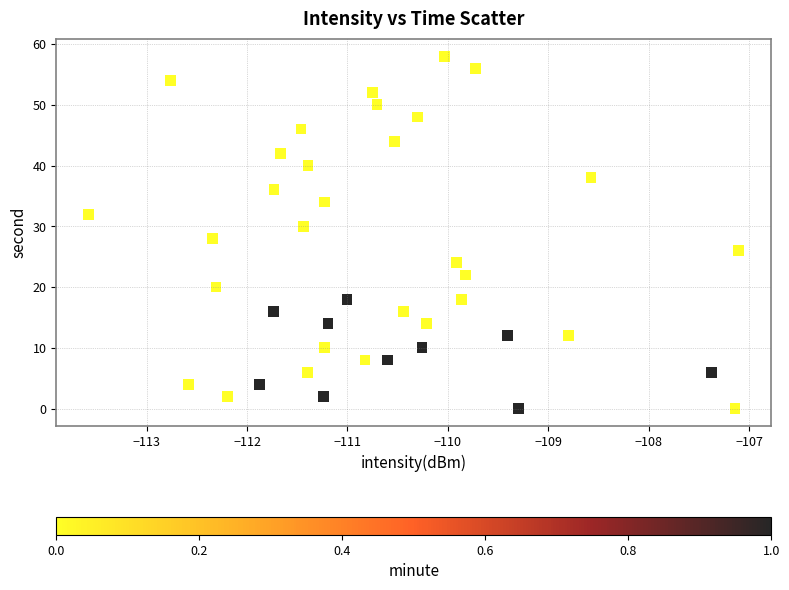

What is the range of Y values (max minus min)?

58